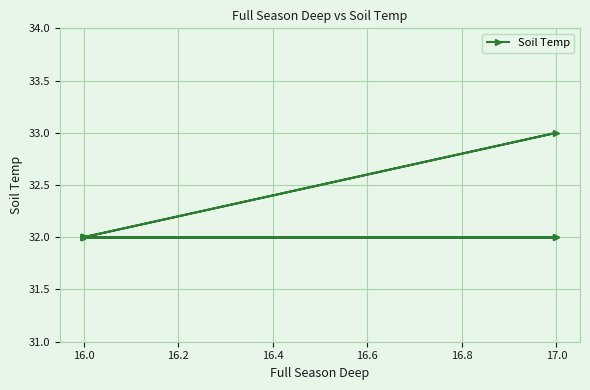

True or false: the data shows 11 at 16.0.

False